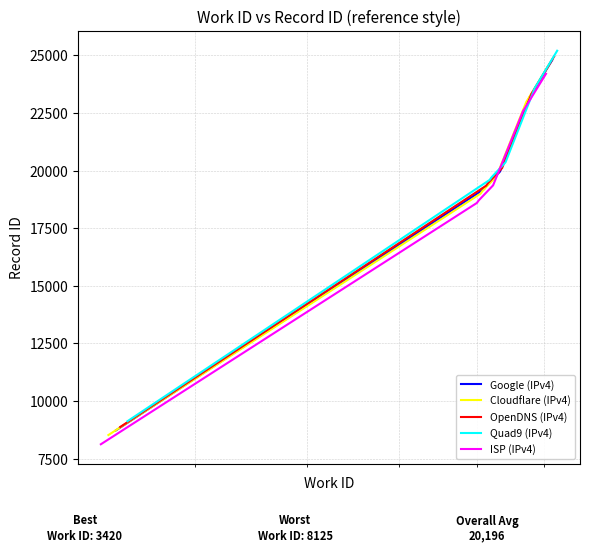

What is the minimum value for Quad9 (IPv4)?

9121